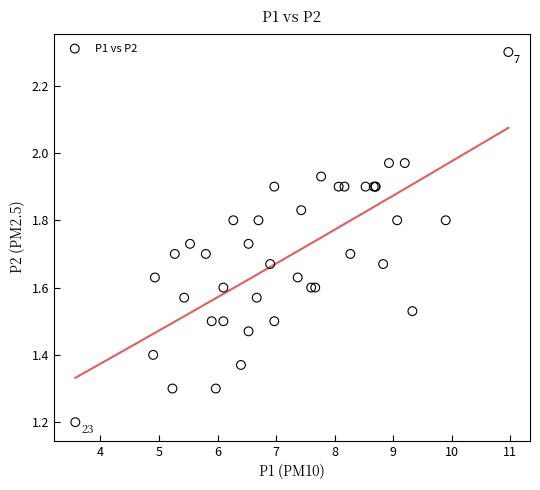

What Y value in the scatter plot is closest to 1?

1.2